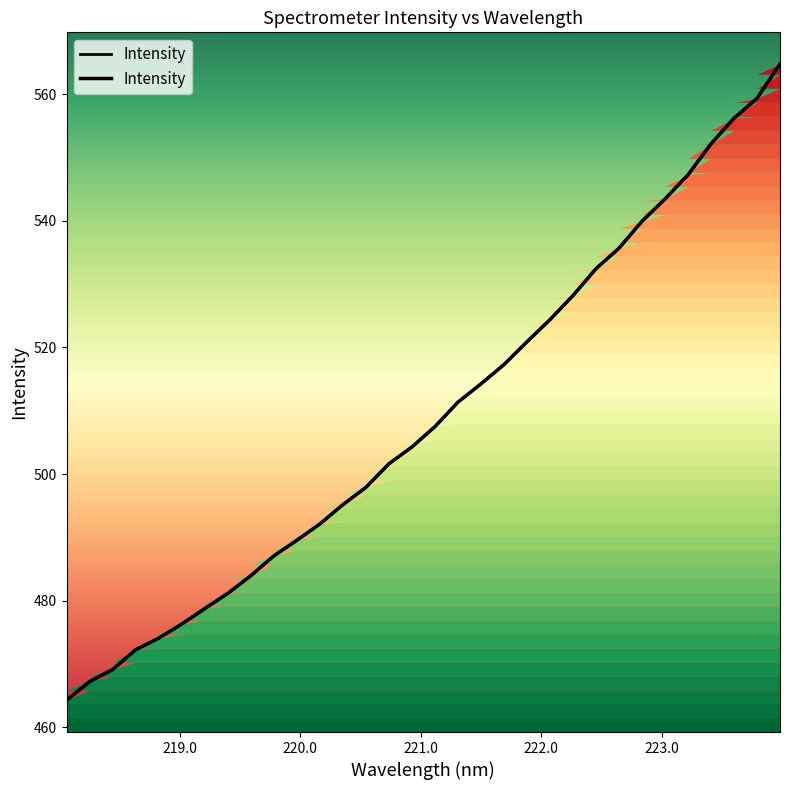

Reading right to left, extract all data points from this chart.

564.8	559.3	556.2	552.1	547.3	543.5	539.9	535.7	532.4	528.2	524.4	520.9	517.3	514.3	511.4	507.5	504.3	501.6	497.9	495.2	492.1	489.6	487.1	484.0	481.2	478.8	476.3	474.1	472.3	469.1	467.2	464.3